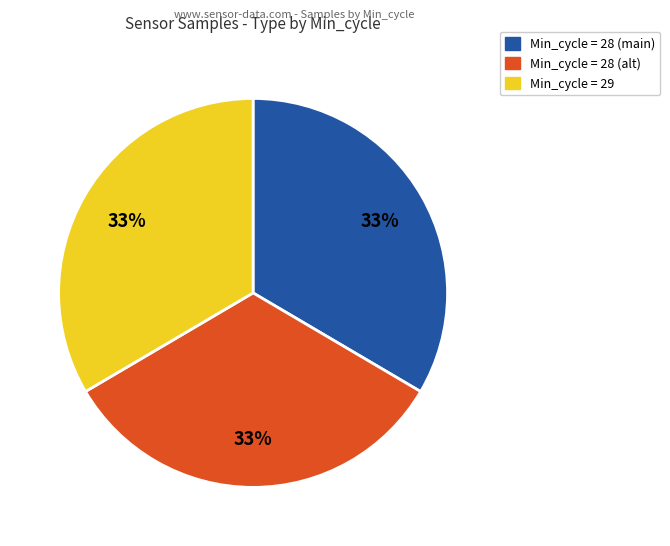

Is there a majority slice in this chart?

No